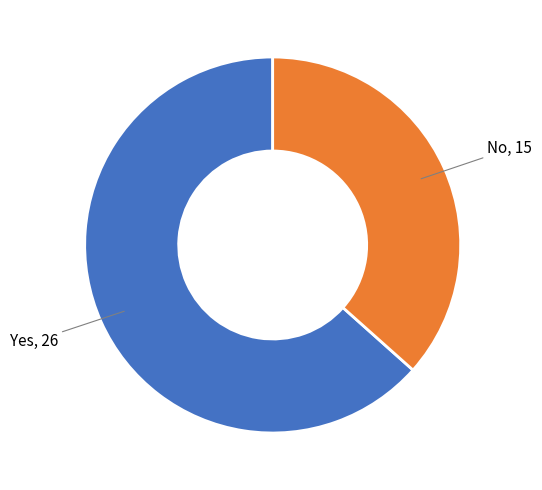

Is there any slice that represents more than half of the pie?

Yes